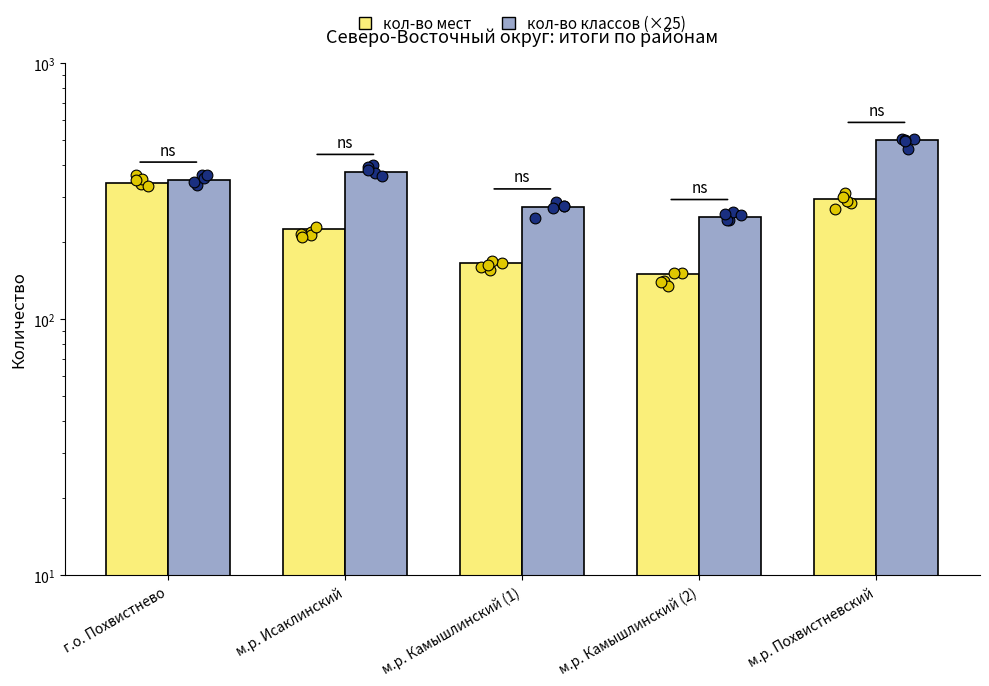

Which series reaches the minimum Y coordinate?

кол-во мест